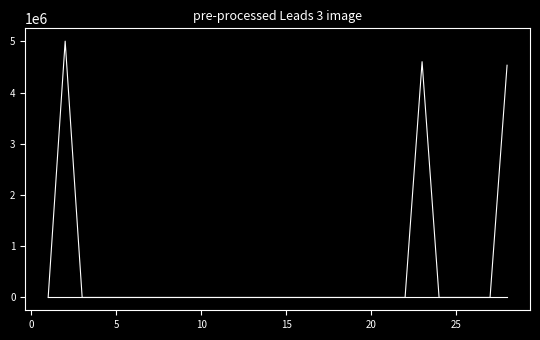

How many categories are shown in the chart?

28